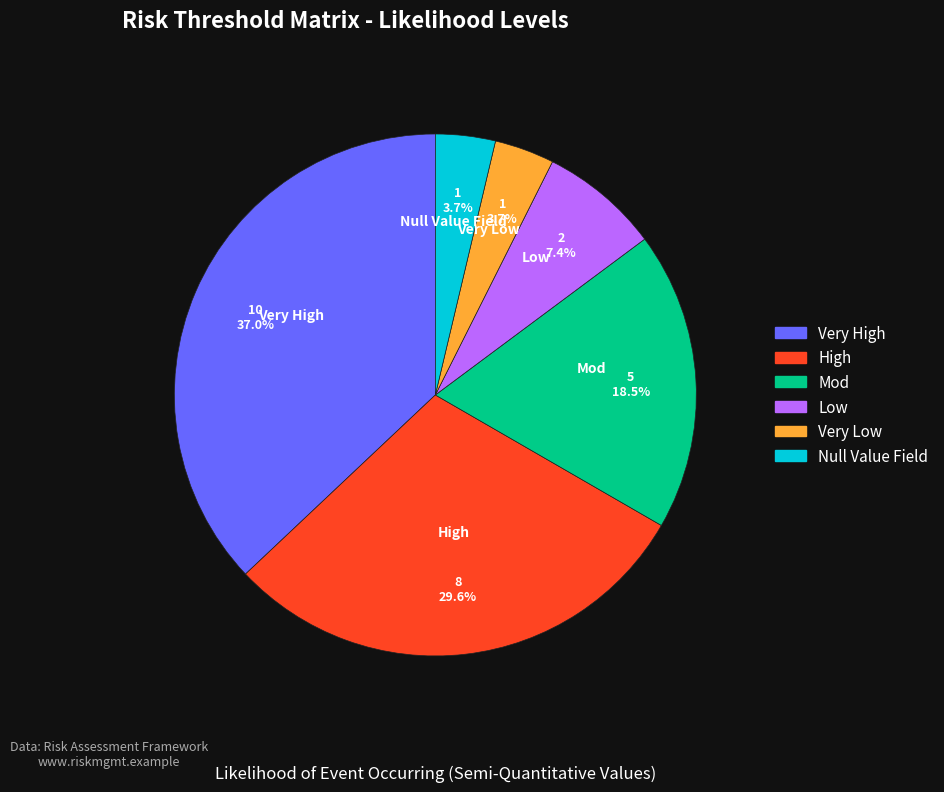

What percentage is the Very Low slice, to the nearest percent?

4%